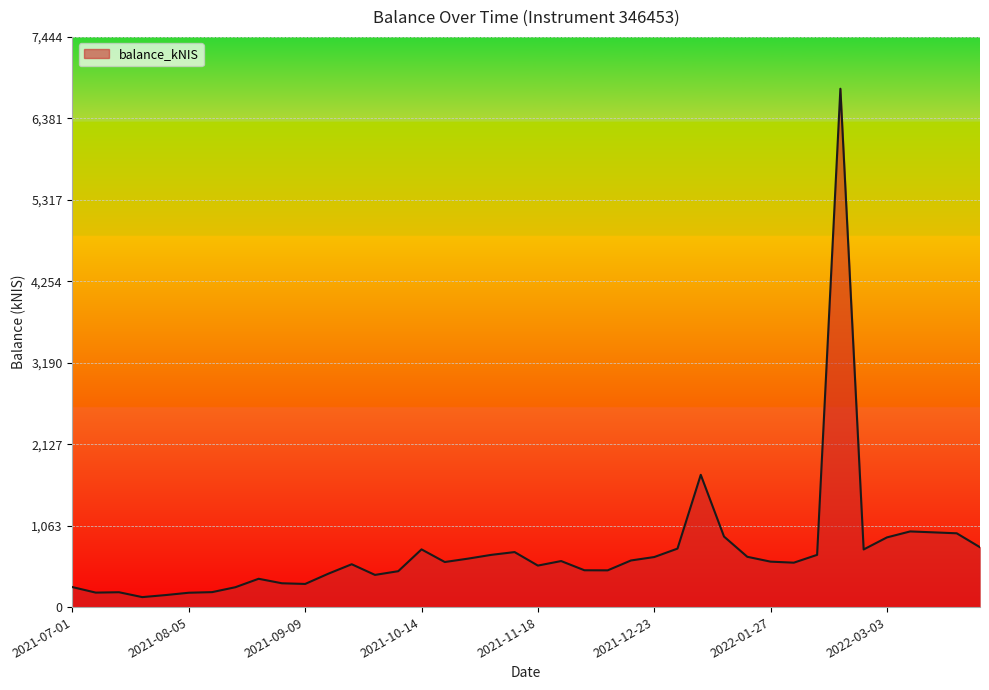

What is the difference between the maximum and minimum values?

6637.5